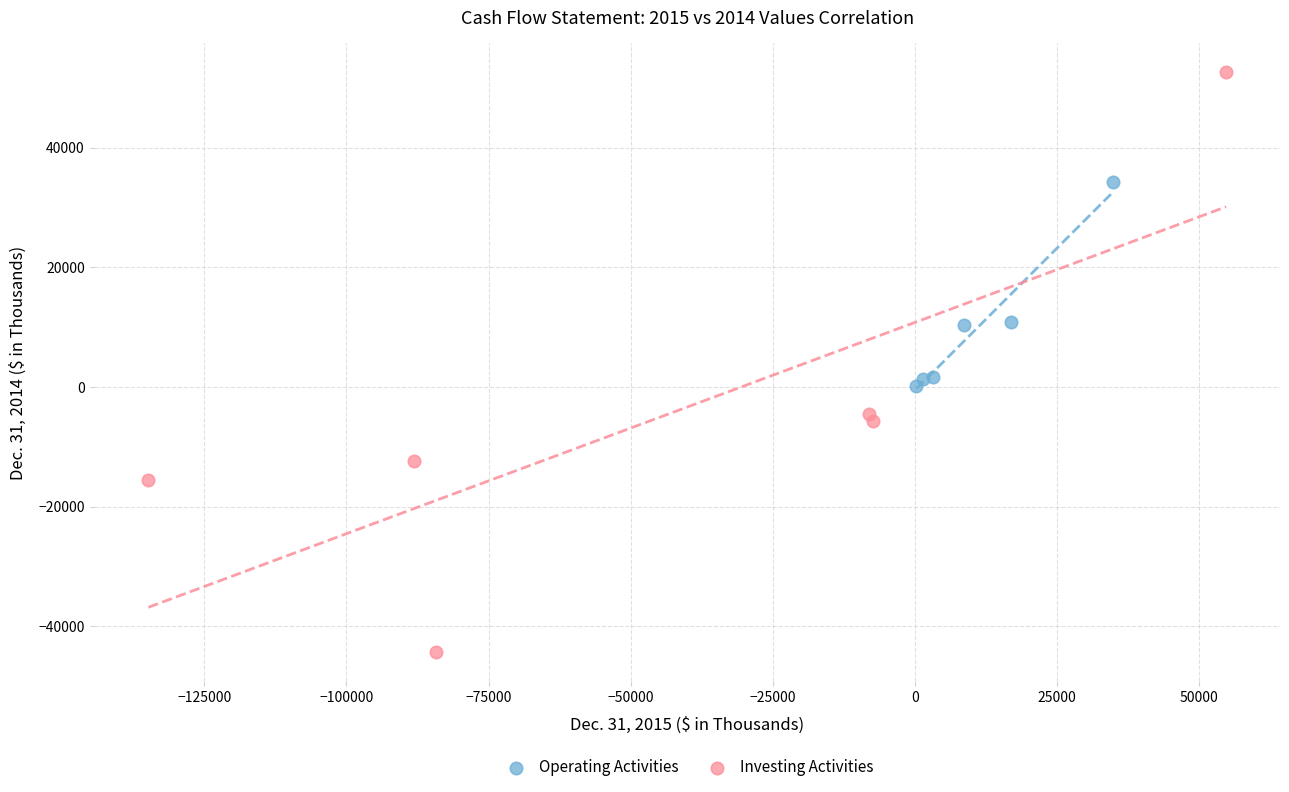

Which series contains the highest Y value?

Investing Activities